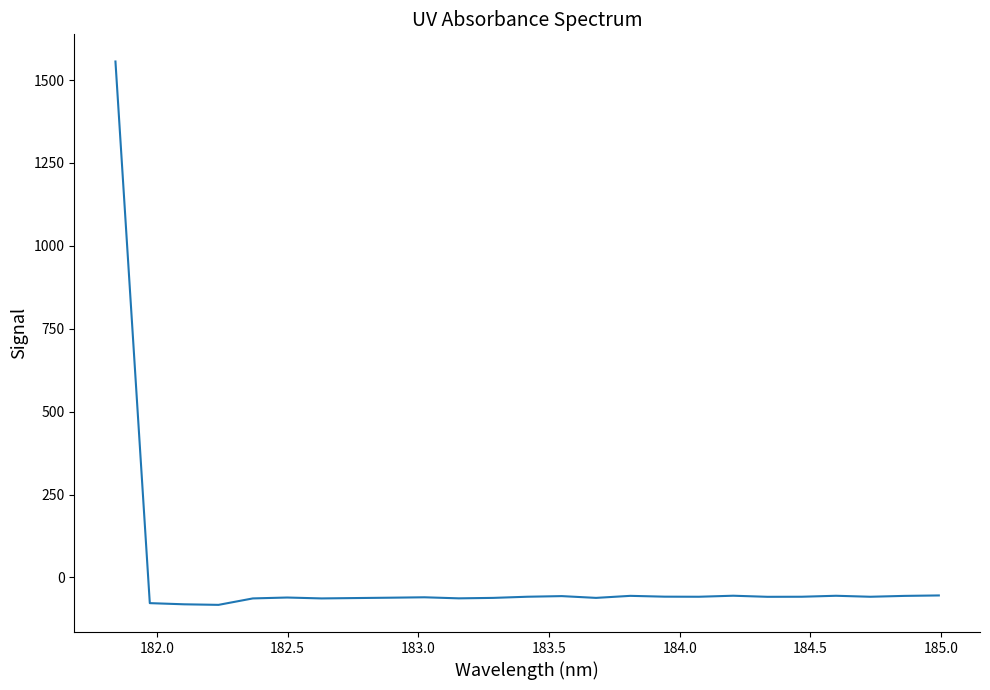

What is the smallest value displayed?

-82.6